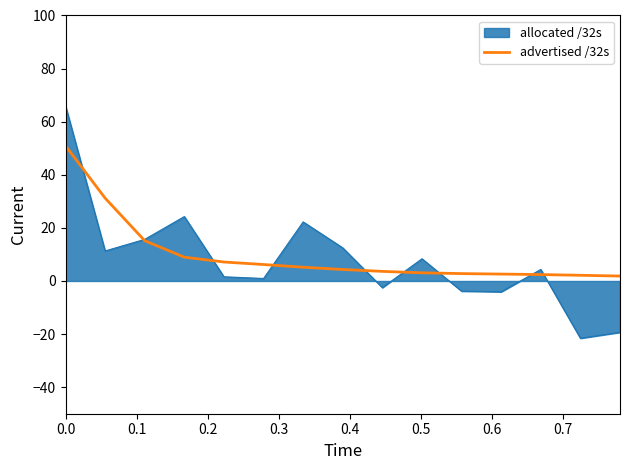

Which series has the largest range (max minus min)?

allocated /32s